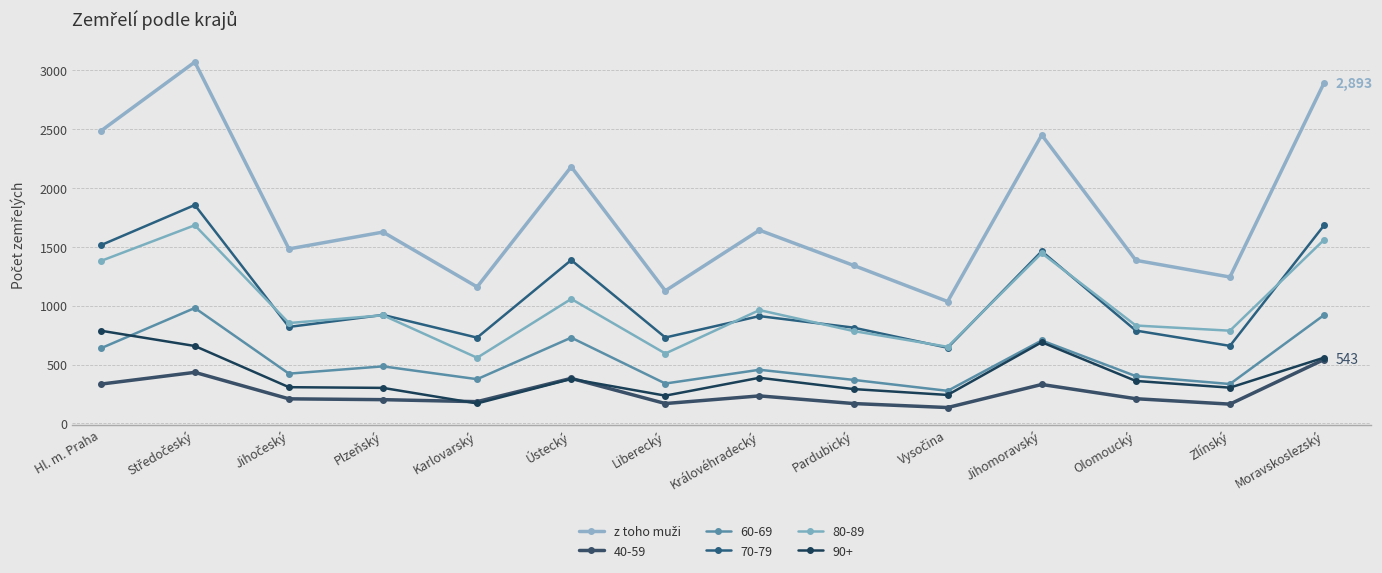

Is this an area chart (filled region under the line)?

No